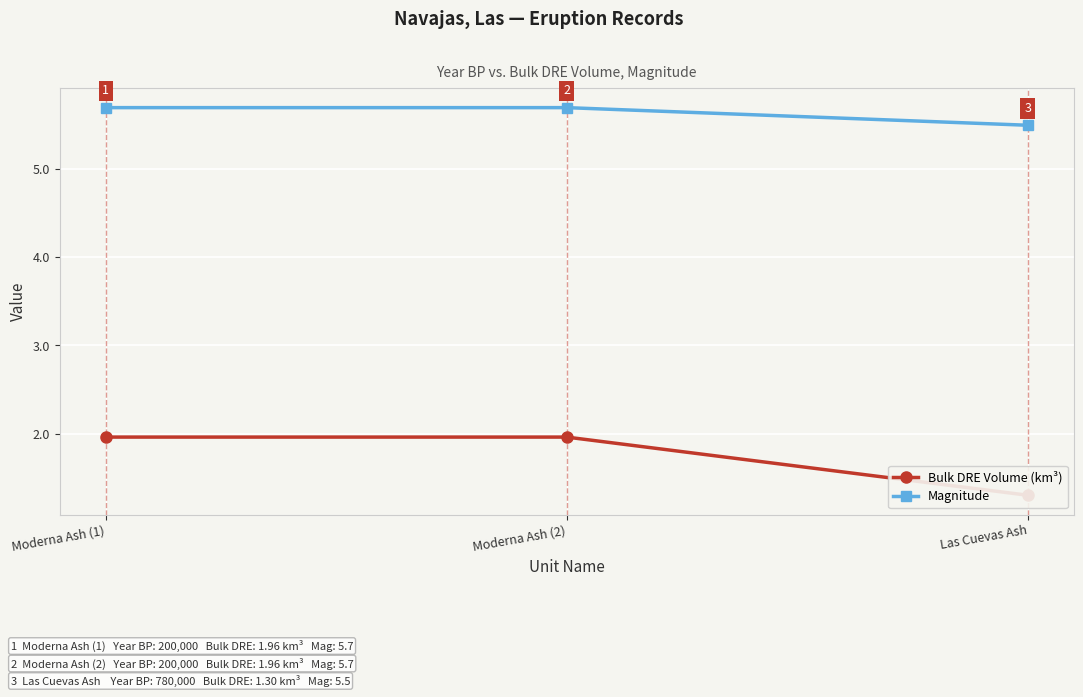

Reading right to left, transcribe all the data shown in this chart.

Bulk DRE Volume (km³): Las Cuevas Ash=1.3	Moderna Ash (2)=2.0	Moderna Ash (1)=2.0
Magnitude: Las Cuevas Ash=5.5	Moderna Ash (2)=5.7	Moderna Ash (1)=5.7